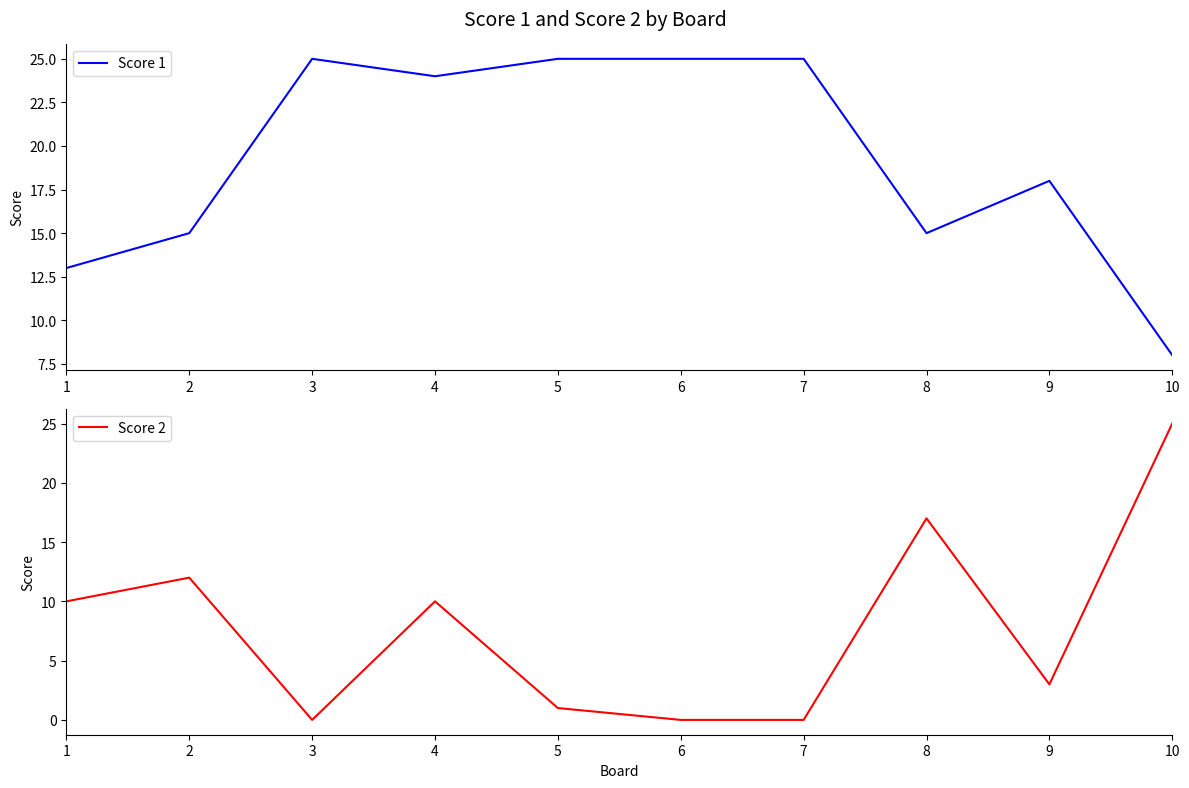

What is the value of the Score 1 point at the 1st from the left?

13